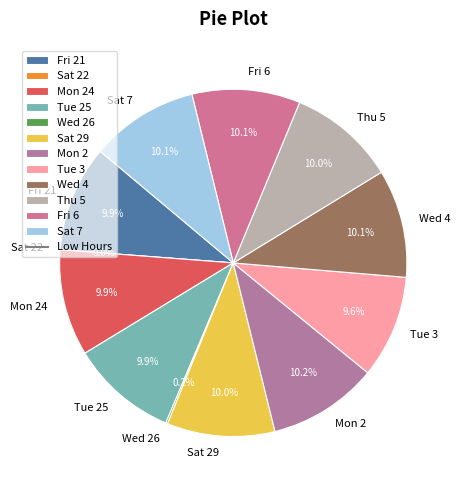

To the nearest percent, what is the combined percentage of Wed 4 and Fri 21?

20%